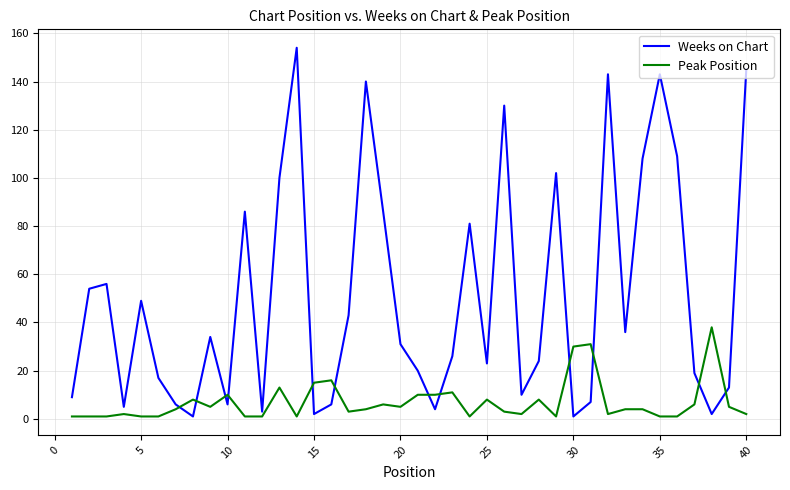

Which series has the largest total across all categories?

Weeks on Chart